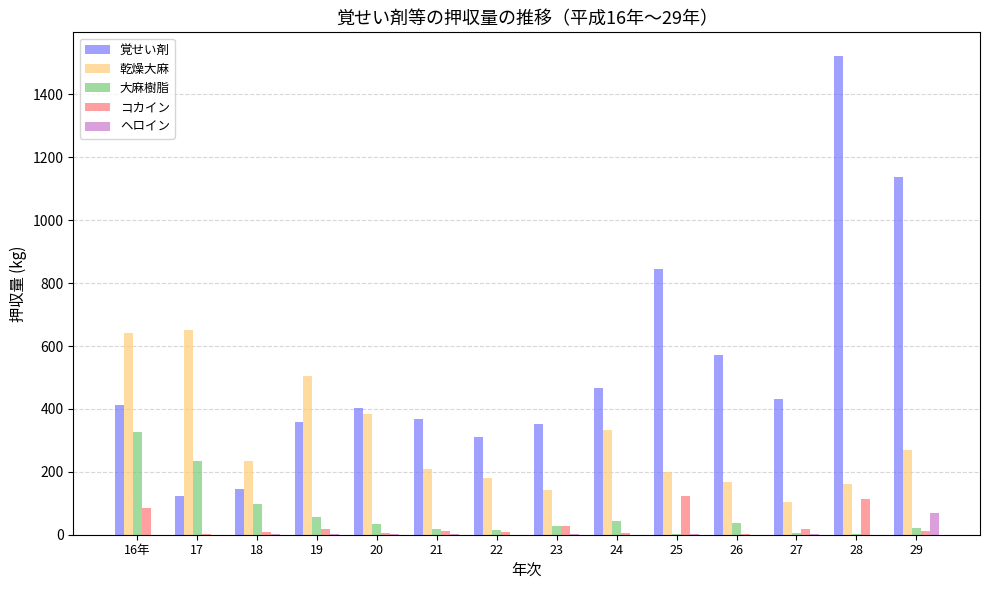

What is the average value of the 乾燥大麻 series?

298.4